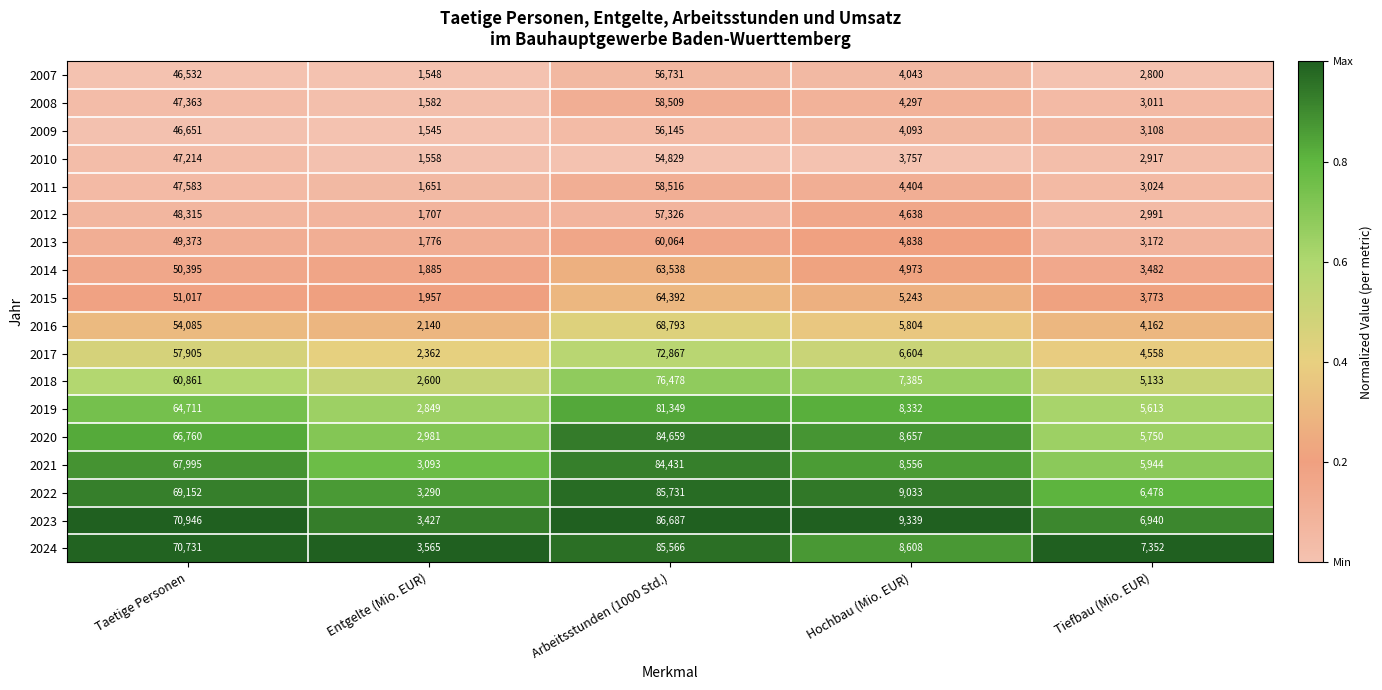

At which label does 2007 first exceed 4043?

Taetige Personen